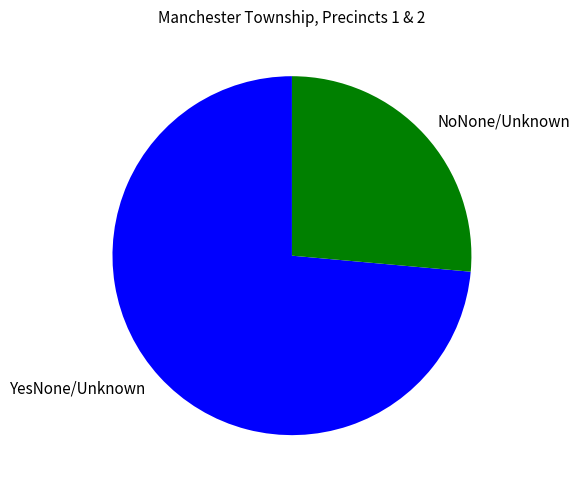

Which has a higher value, NoNone/Unknown or YesNone/Unknown?

YesNone/Unknown